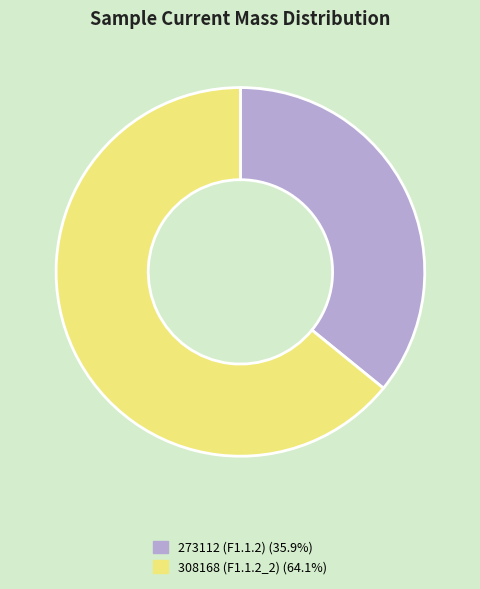

Between 308168 (F1.1.2_2) and 273112 (F1.1.2), which is larger?

308168 (F1.1.2_2)